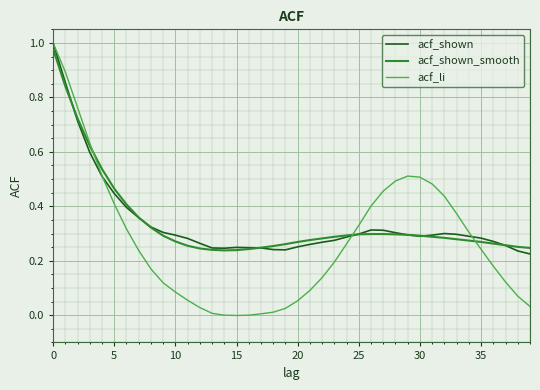

Which series has the largest range (max minus min)?

acf_li